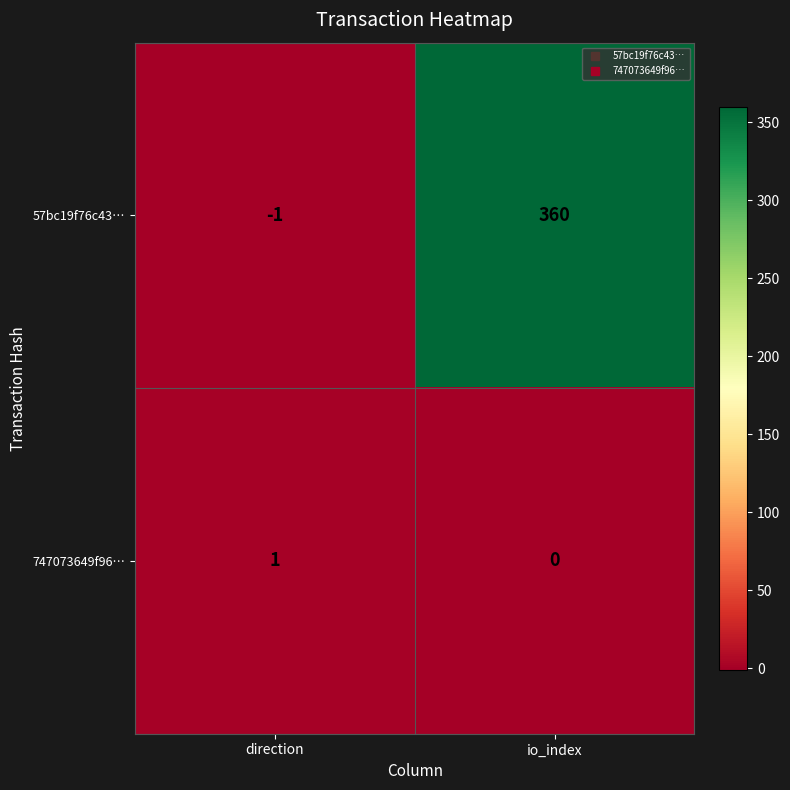

What is the difference between the 57bc19f76c43… values at direction and io_index?

361